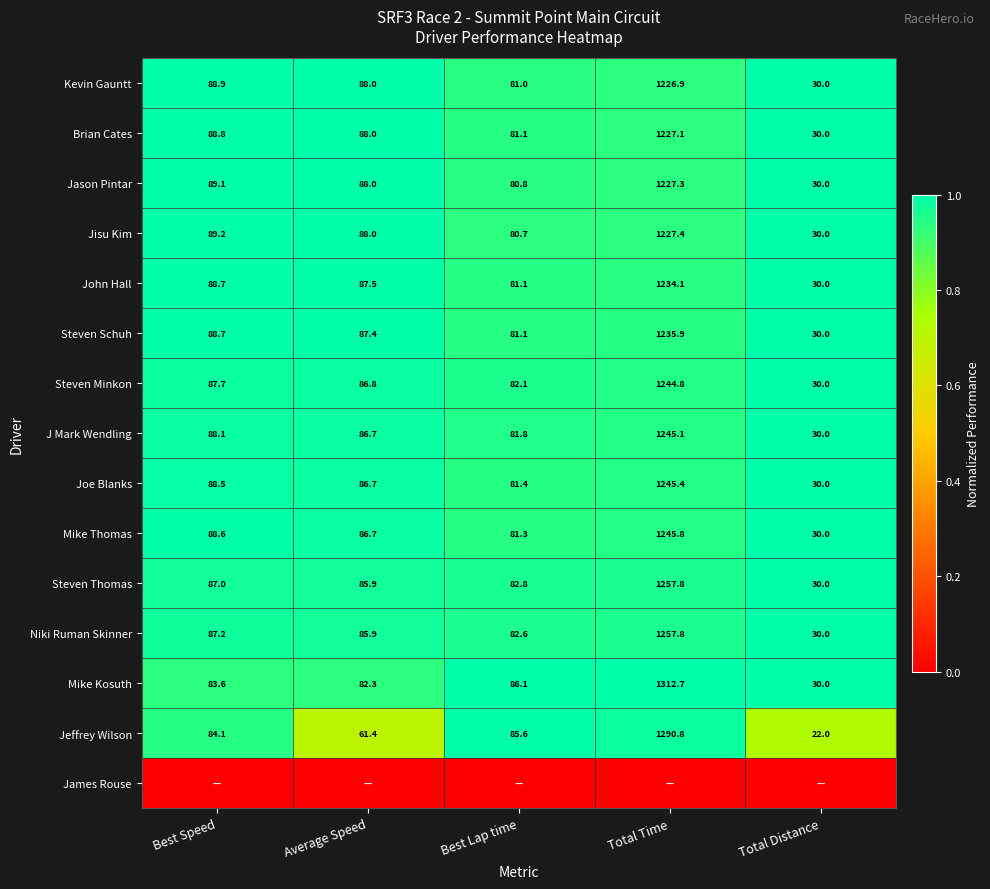

True or false: J Mark Wendling has a value of 1.6 at Total Distance.

False